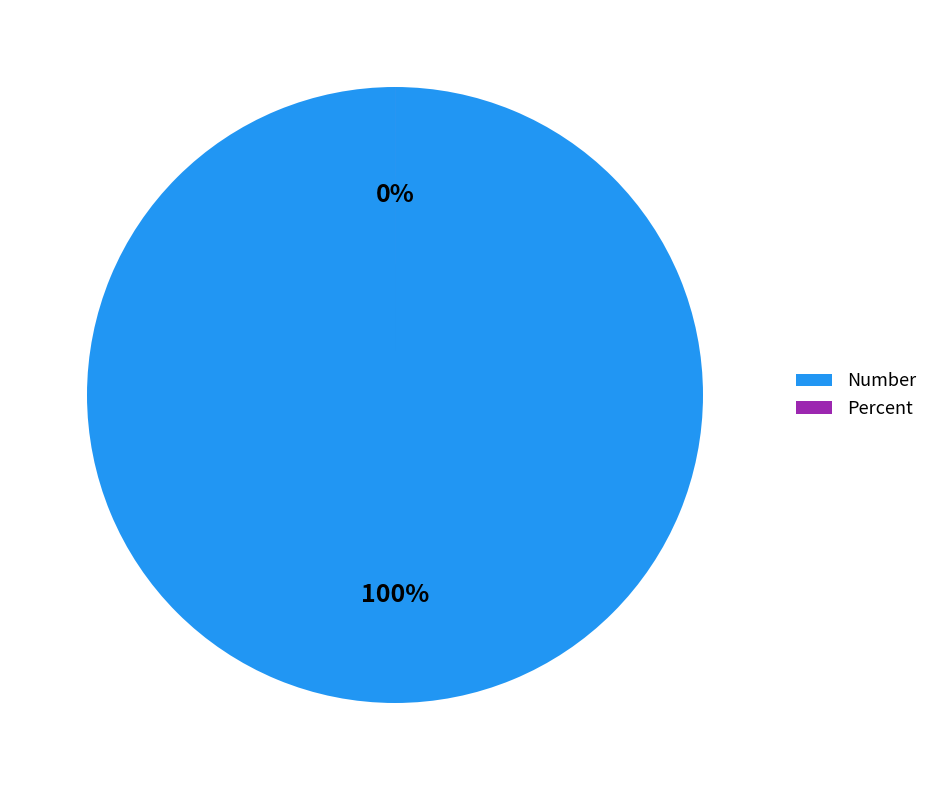

Does Percent account for over 50% of the chart?

No